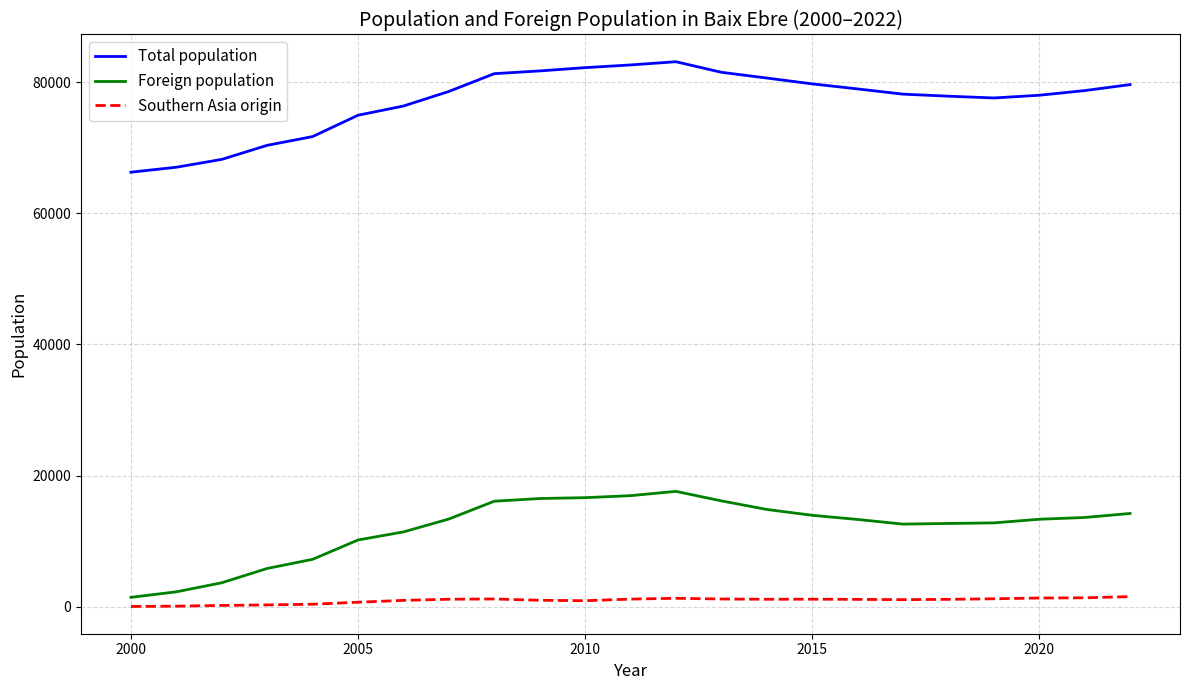

Which series has the largest total across all categories?

Total population